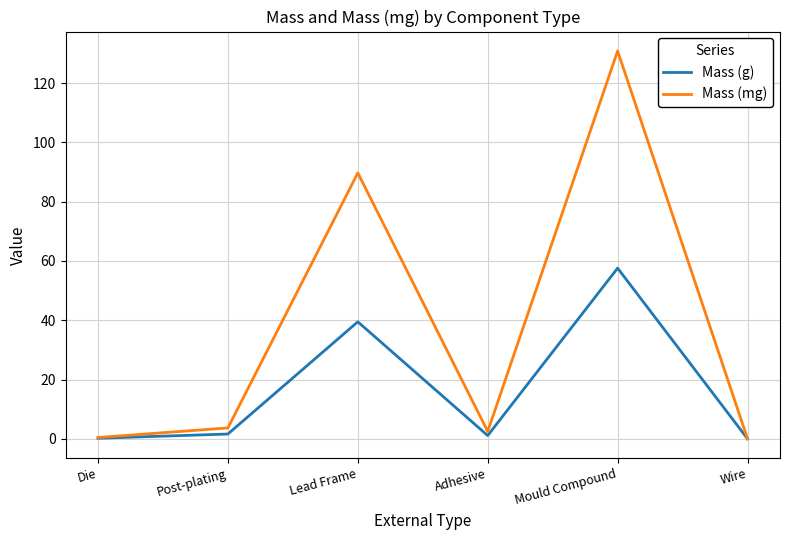

True or false: Mass (g) has more than 2 interior local peaks.

False